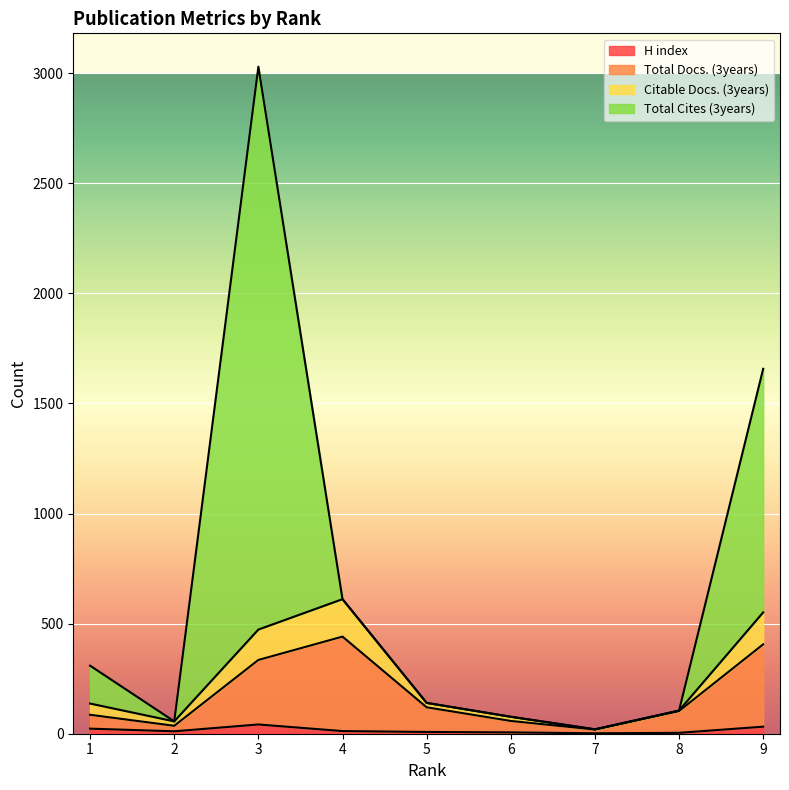

What are all the series names shown in the legend?

H index, Total Docs. (3years), Citable Docs. (3years), Total Cites (3years)